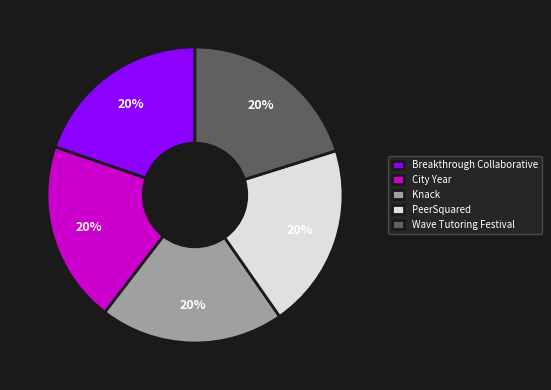

To the nearest percent, what is the combined percentage of Wave Tutoring Festival and City Year?

40%